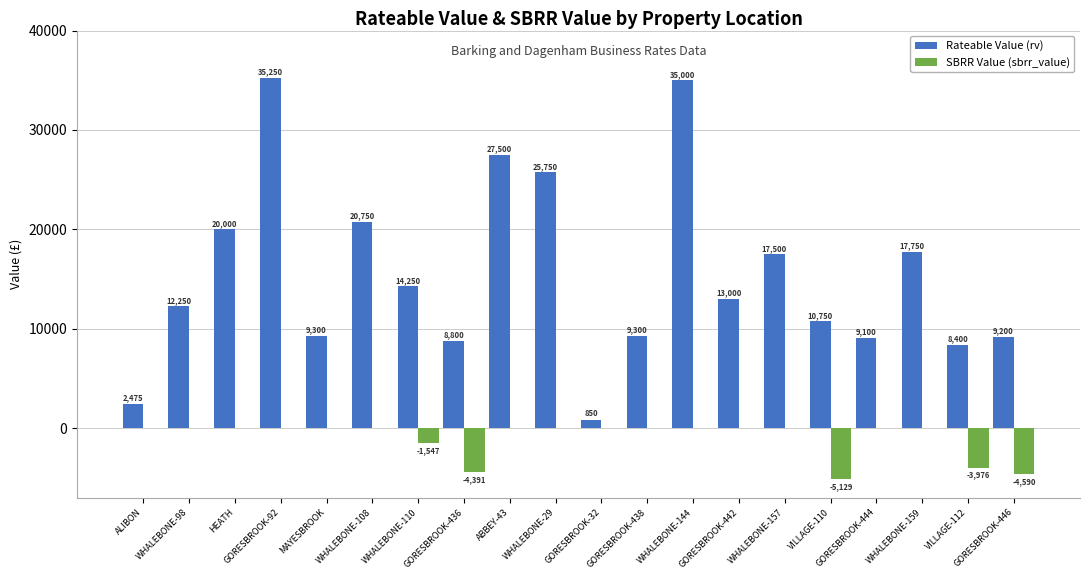

What are all the series names shown in the legend?

Rateable Value (rv), SBRR Value (sbrr_value)